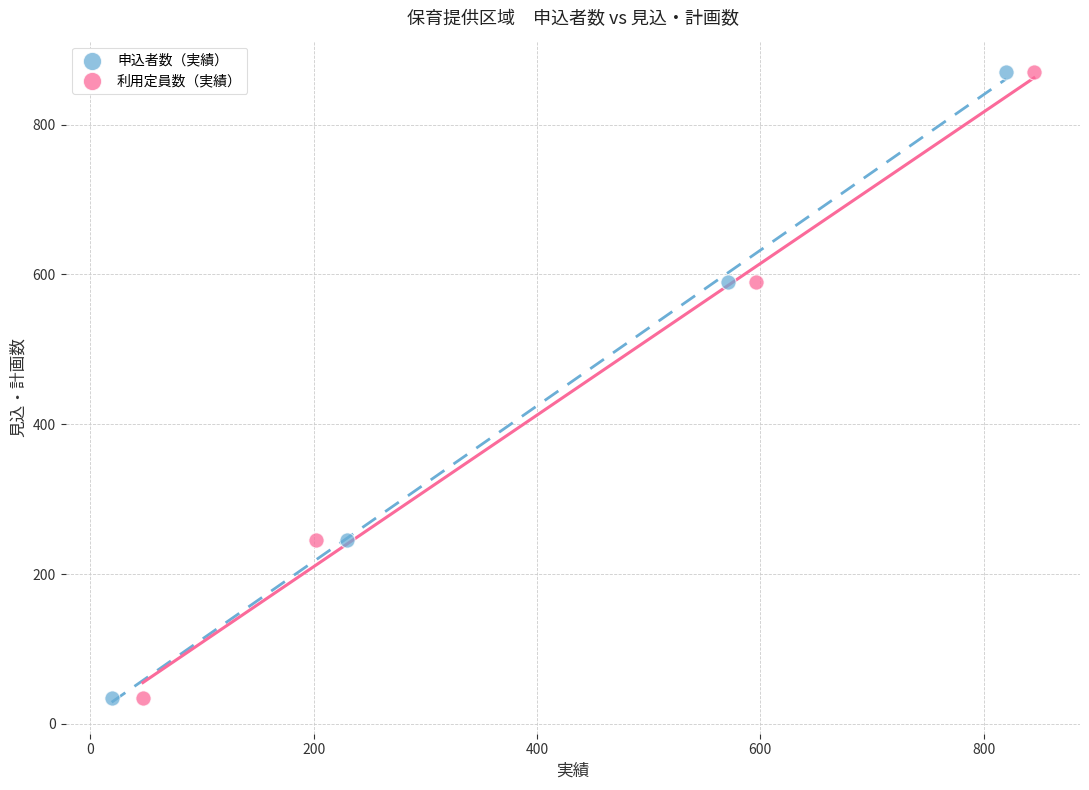

What are all the series names shown in the legend?

申込者数（実績）, 利用定員数（実績）